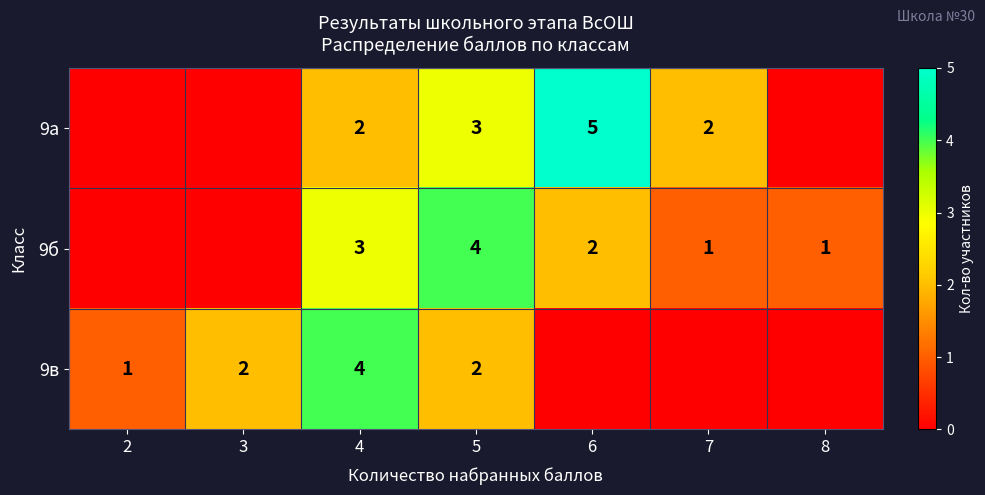

Is it true that 9в equals 1 at 4?

False